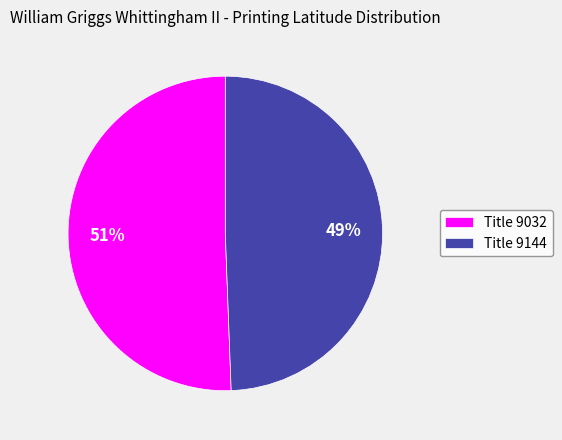

Is it true that Title 9032 is 51% of the pie?

True